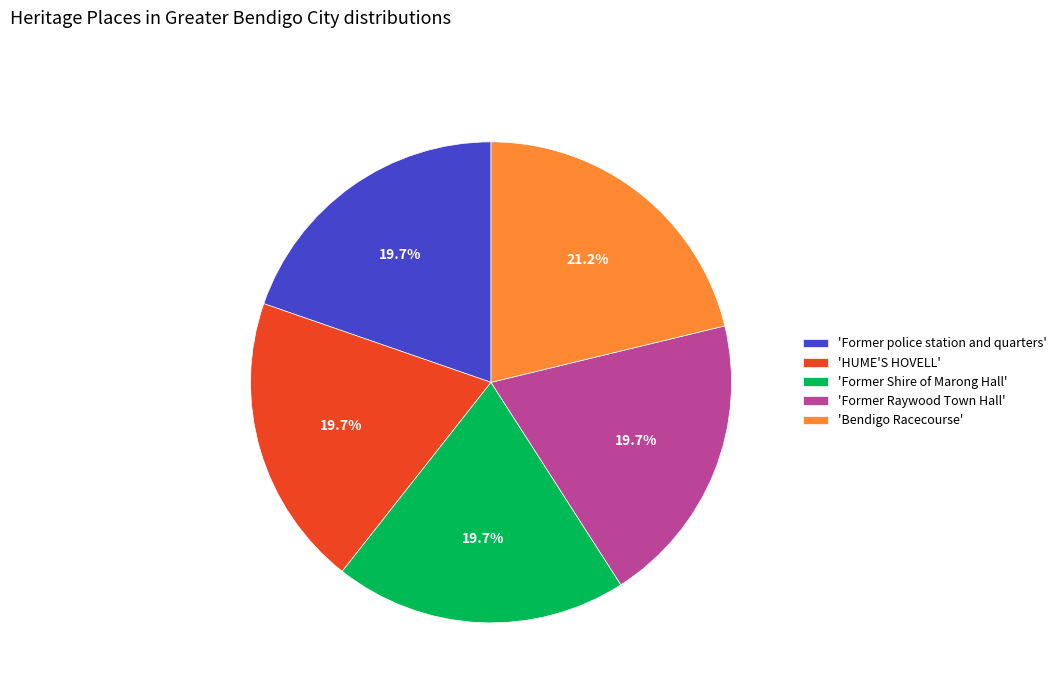

Is there any slice that represents more than half of the pie?

No